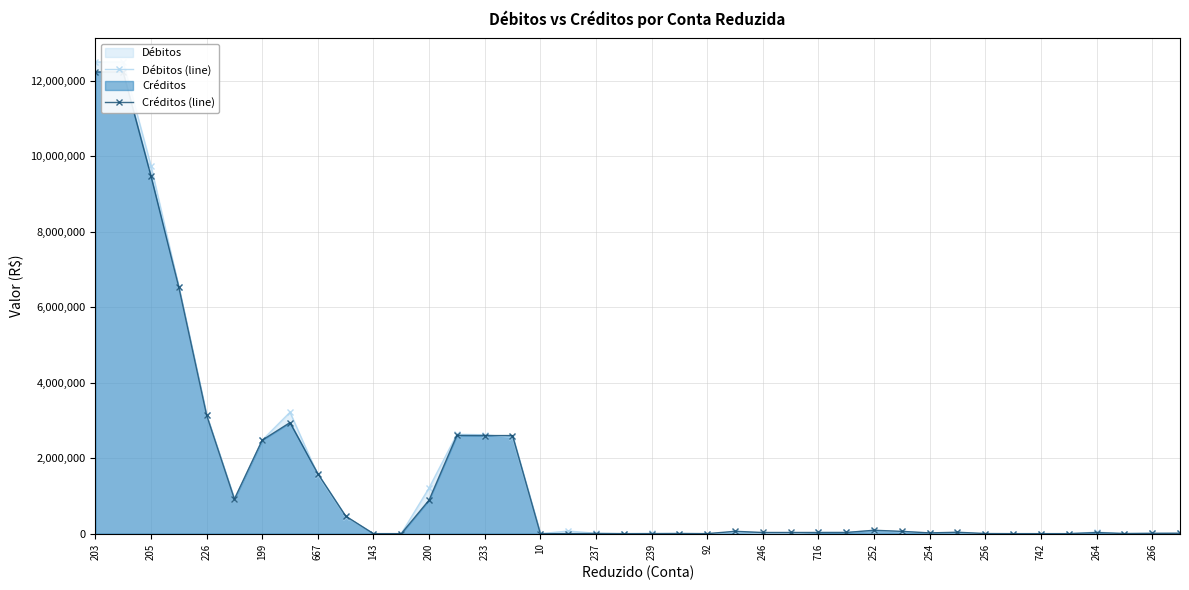

How many values in the Débitos (line) series are below 31211?

19